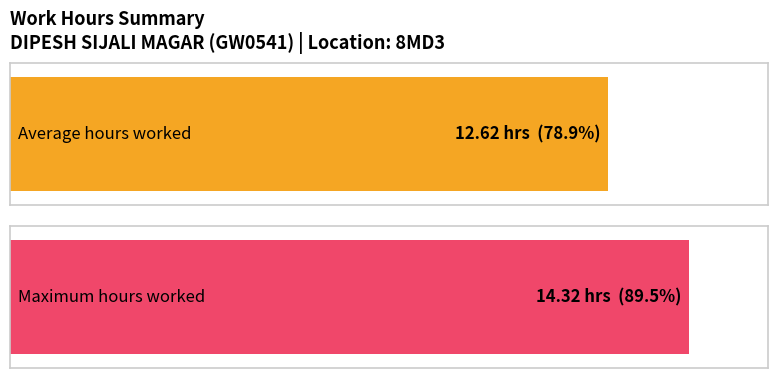

How many series are shown in this chart?

2